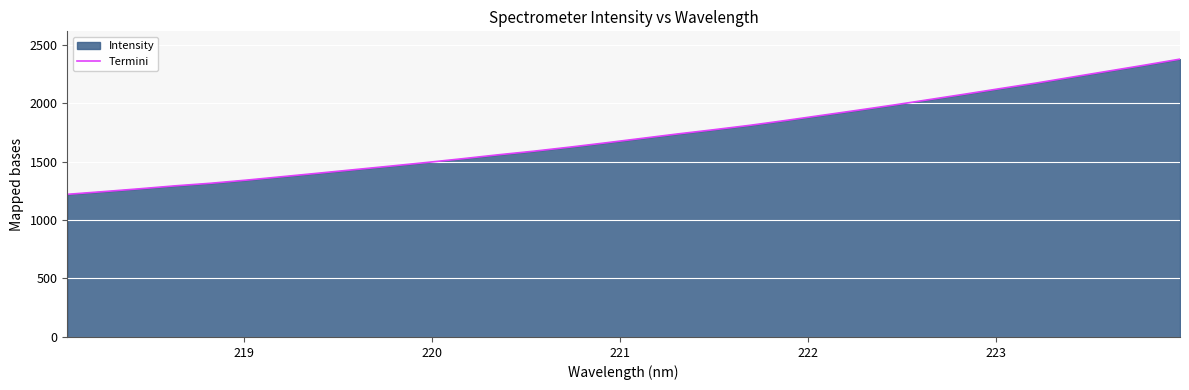

What is the smallest value displayed?

1219.5